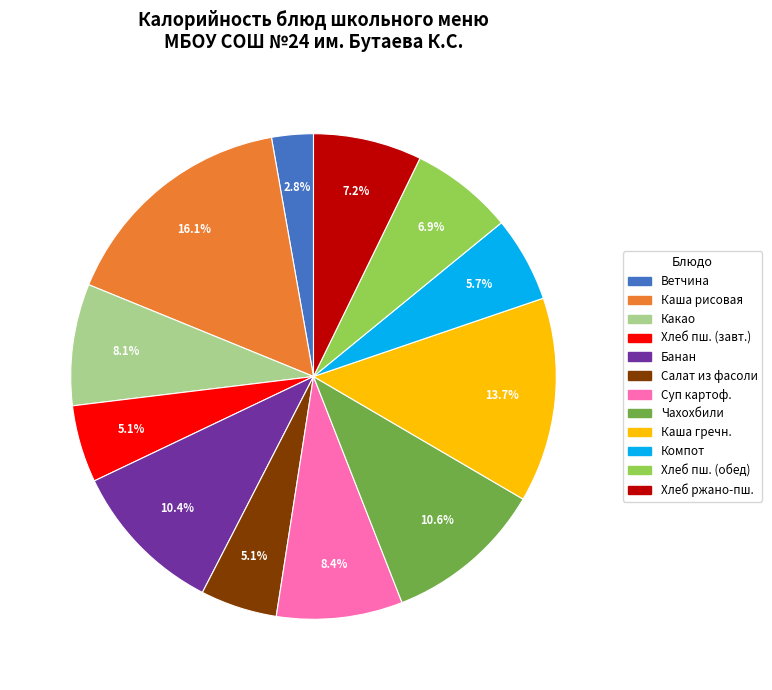

Does any single category account for the majority?

No